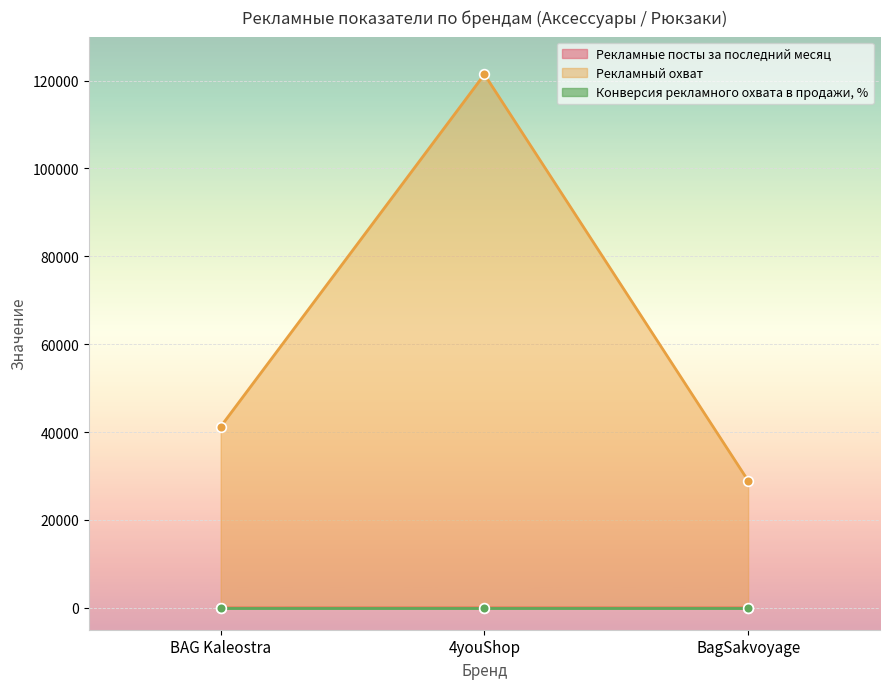

Between 4youShop and BAG Kaleostra, which is larger?

4youShop